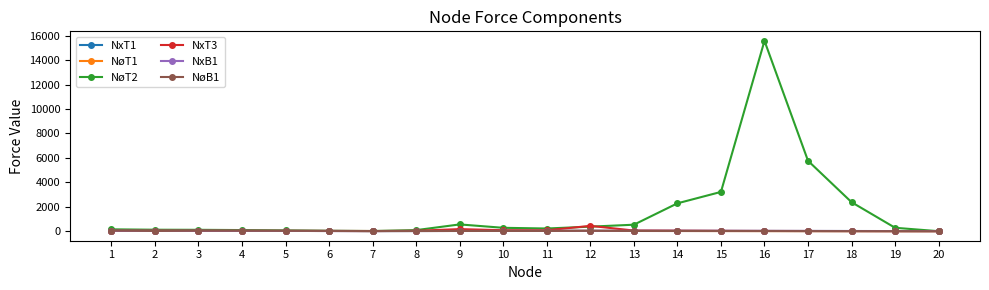

Which series has the largest total across all categories?

NøT2